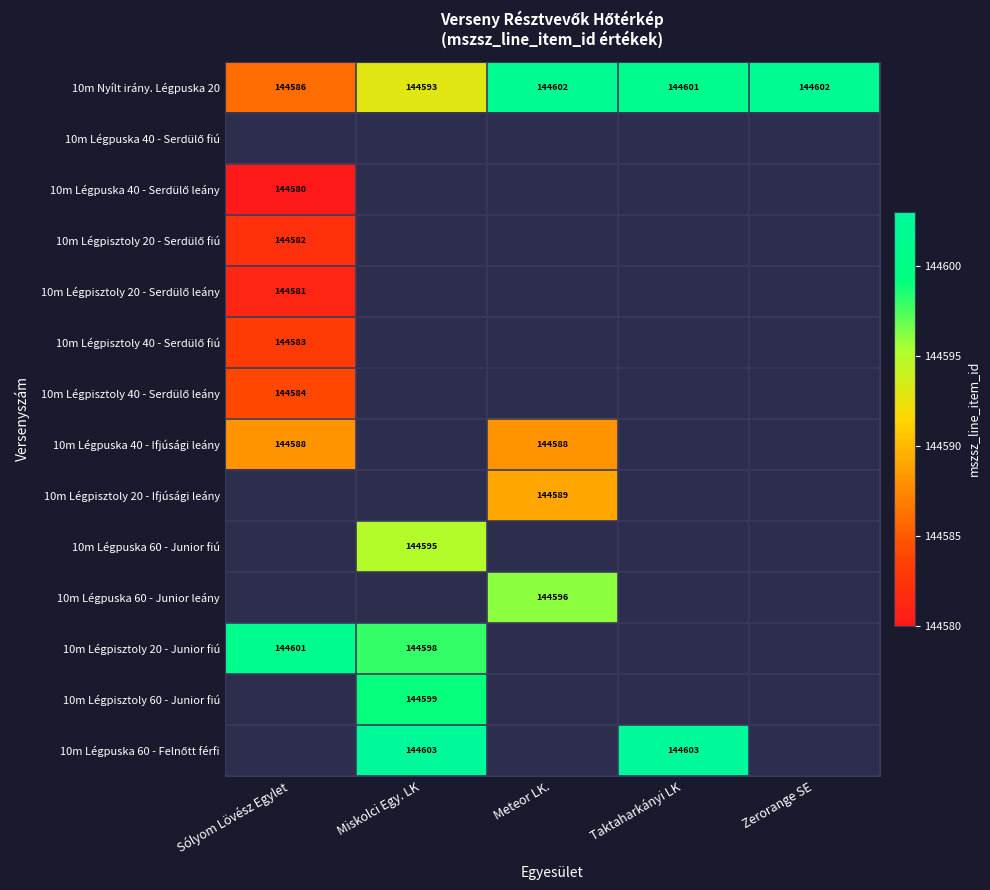

The value of 10m Légpisztoly 20 - Junior fiú at Sólyom Lövész Egylet is 144601. True or false?

True